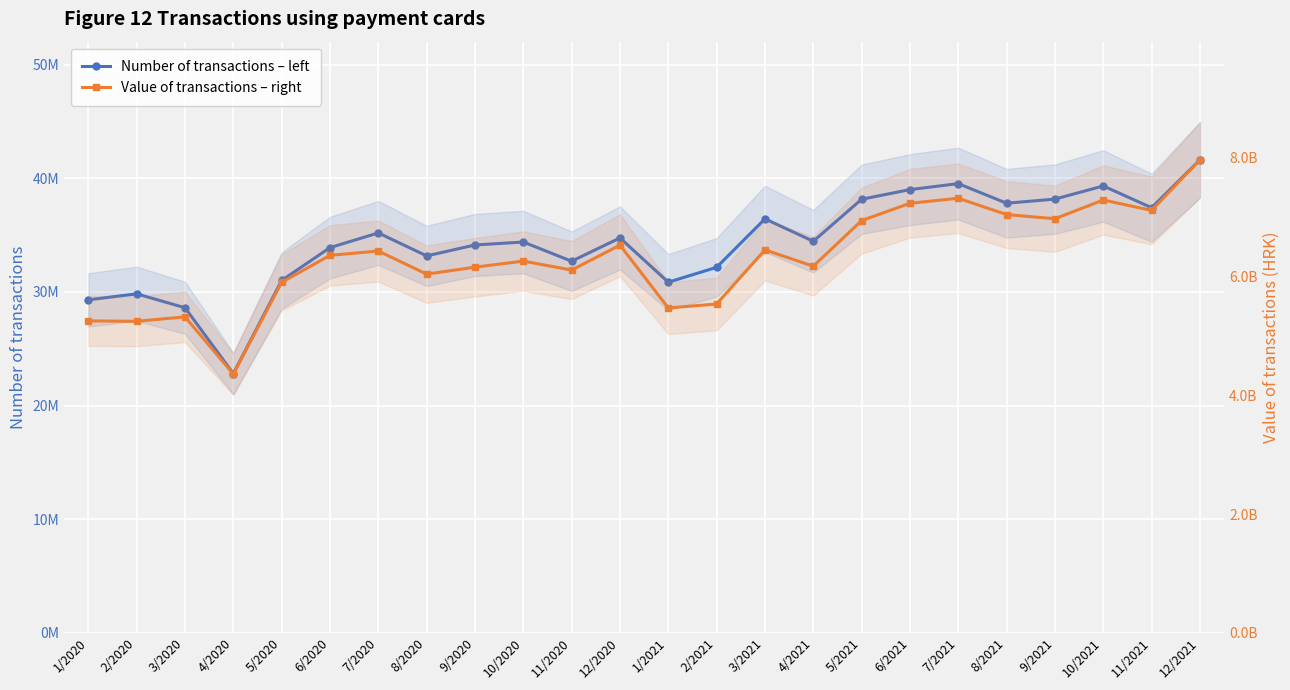

What is the greatest value displayed?

7962989924